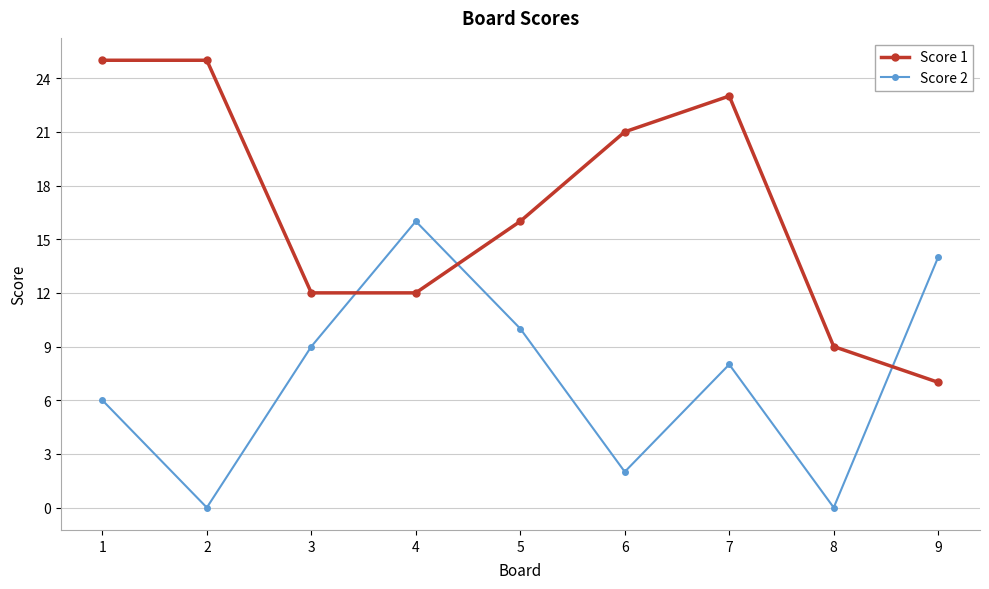

Which series has the widest spread of values?

Score 1